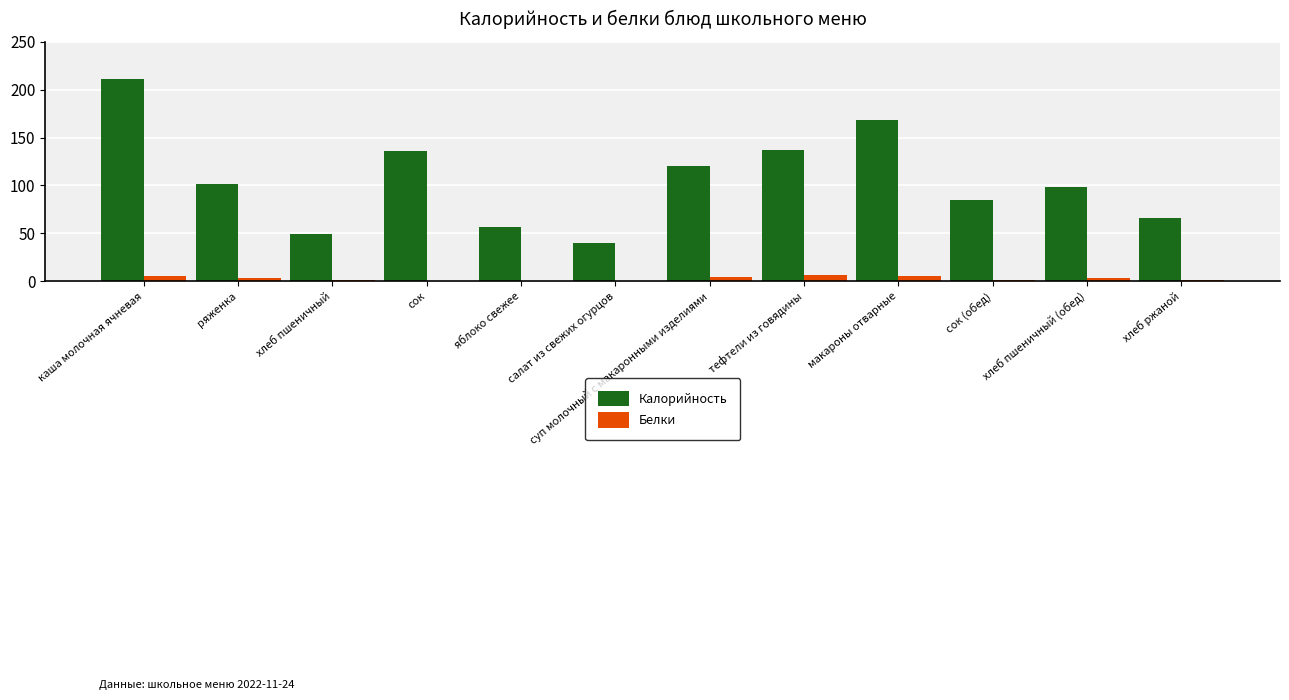

At which category is the sum across all series the highest?

каша молочная ячневая